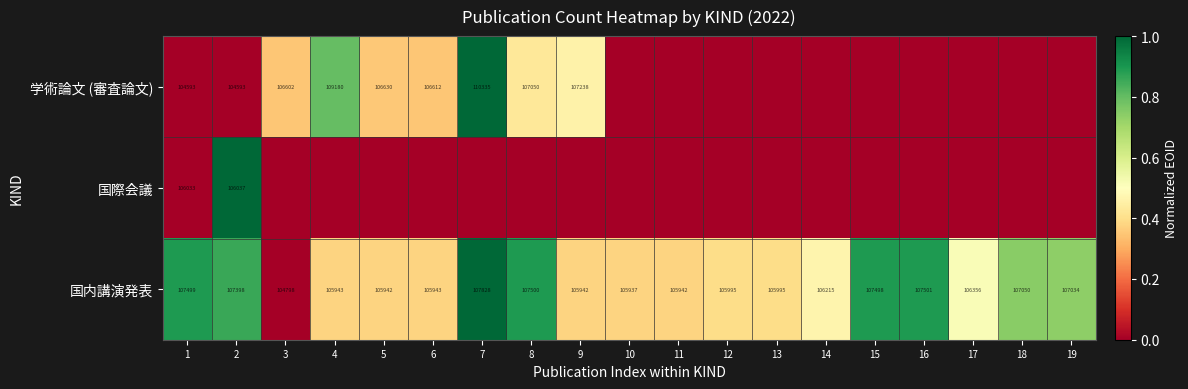

At which label does 国内講演発表 reach its peak?

7